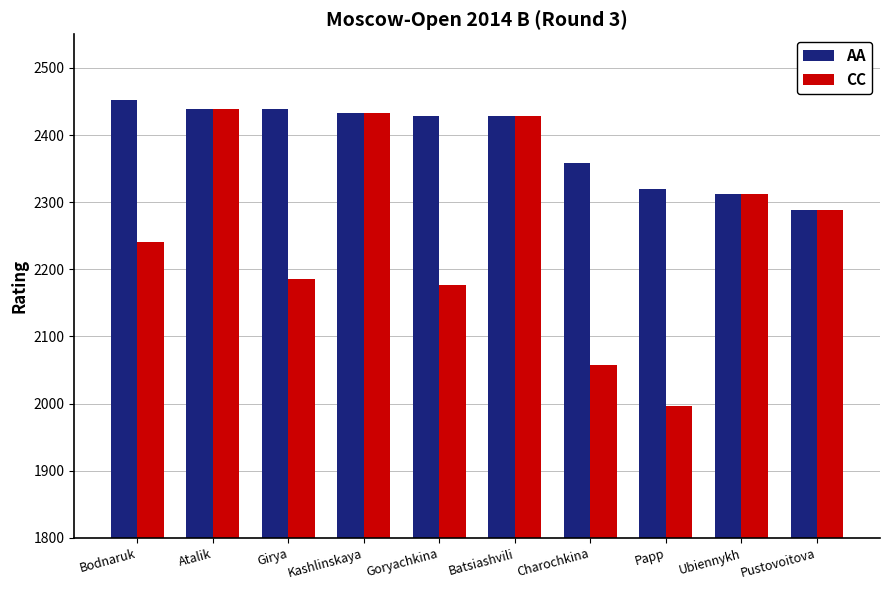

What is the sum of all AA values?

23896